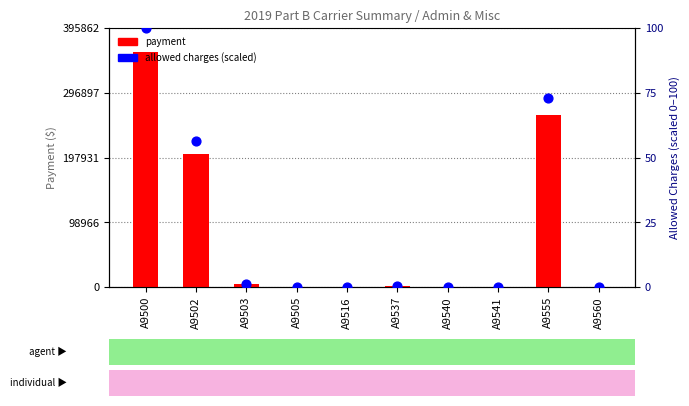

Which series has the largest total across all categories?

PAYMENT